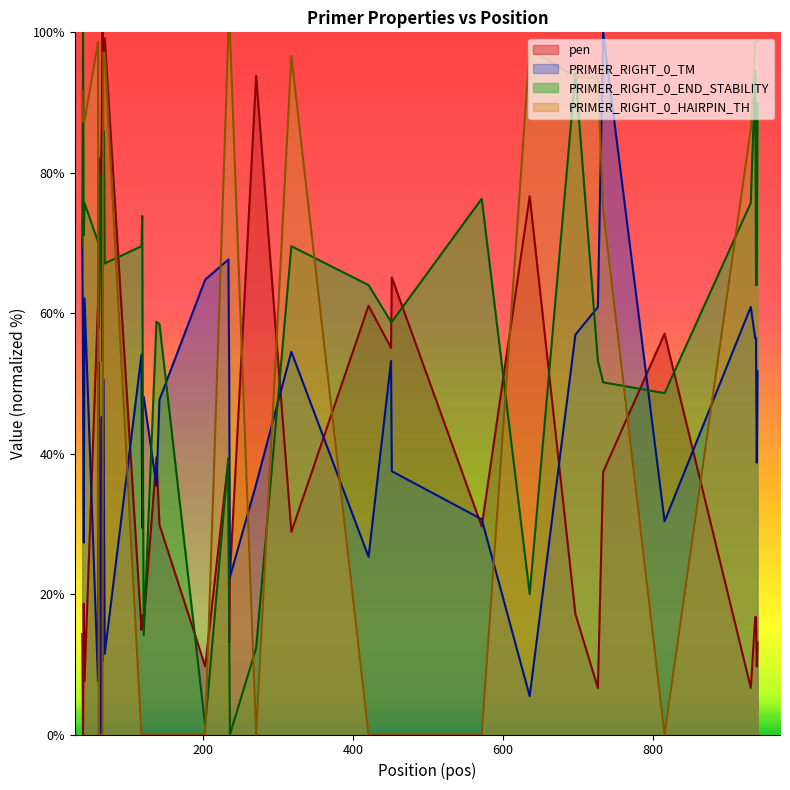

Reading left to right, transcribe all the data shown in this chart.

pen: 14.3	0.0	18.6	7.6	61.3	82.1	81.4	72.9	81.0	86.3	100.0	95.7	97.3	99.1	14.9	17.0	15.9	15.9	39.5	29.9	9.7	39.2	13.1	22.5	93.8	28.9	61.1	55.0	65.1	29.6	76.7	17.2	6.6	37.4	57.1	6.6	16.7	16.7	9.7	13.1
PRIMER_RIGHT_0_TM: 70.6	52.4	27.3	62.1	7.7	53.0	34.1	27.6	0.0	45.2	10.4	50.6	31.1	11.5	54.1	29.4	48.1	48.1	35.4	47.7	64.8	67.6	51.7	22.4	35.6	54.5	25.3	53.2	37.5	30.7	5.5	56.9	60.9	100.0	30.4	60.9	56.4	56.4	38.7	51.7
PRIMER_RIGHT_0_END_STABILITY: 69.5	100.0	71.1	75.7	70.2	57.8	68.3	79.7	77.5	63.7	53.2	80.6	85.8	67.1	69.5	73.8	37.8	14.2	58.8	58.5	1.2	39.4	15.7	0.0	12.3	69.5	64.0	58.8	58.8	76.3	20.0	94.2	53.2	50.2	48.6	75.7	94.5	64.0	64.0	89.8
PRIMER_RIGHT_0_HAIRPIN_TH: 91.7	87.3	87.3	87.3	98.6	0.0	0.0	0.0	0.0	0.0	0.0	97.1	97.1	97.1	0.0	0.0	0.0	0.0	0.0	0.0	0.0	100.0	100.0	100.0	0.0	96.6	0.0	0.0	0.0	0.0	97.6	93.6	93.5	74.7	0.0	86.2	98.8	98.8	98.8	98.8